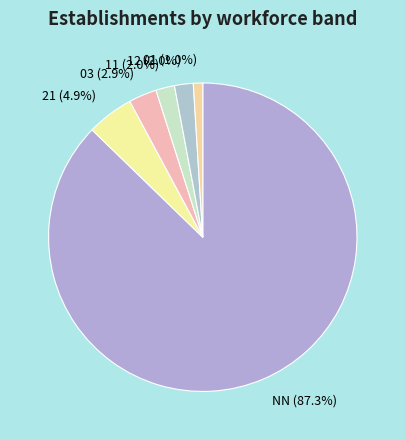

Which category accounts for the majority?

NN